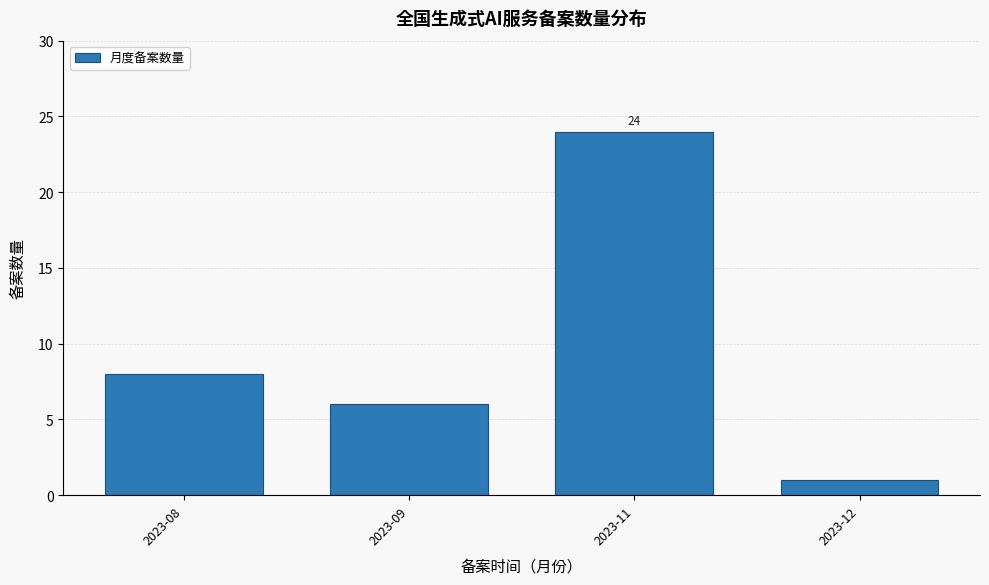

Reading right to left, extract all data points from this chart.

2023-12=1	2023-11=24	2023-09=6	2023-08=8